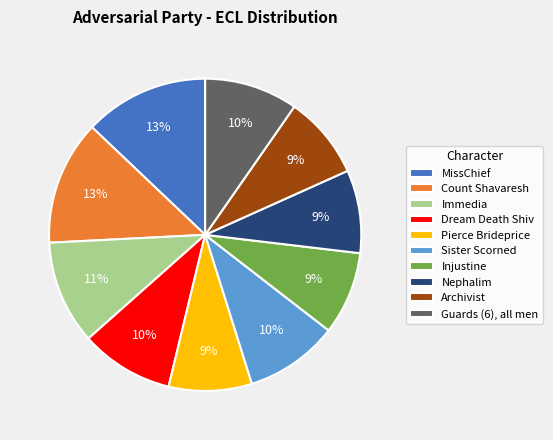

Is it true that Sister Scorned is 10% of the pie?

True